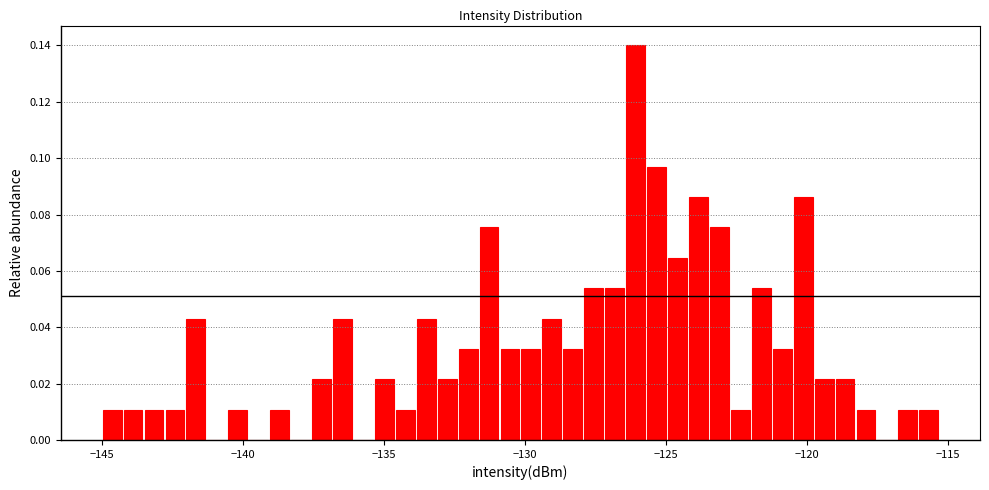

Read against the x-axis, roughly where is the centre of the tallest bar?

-126.0